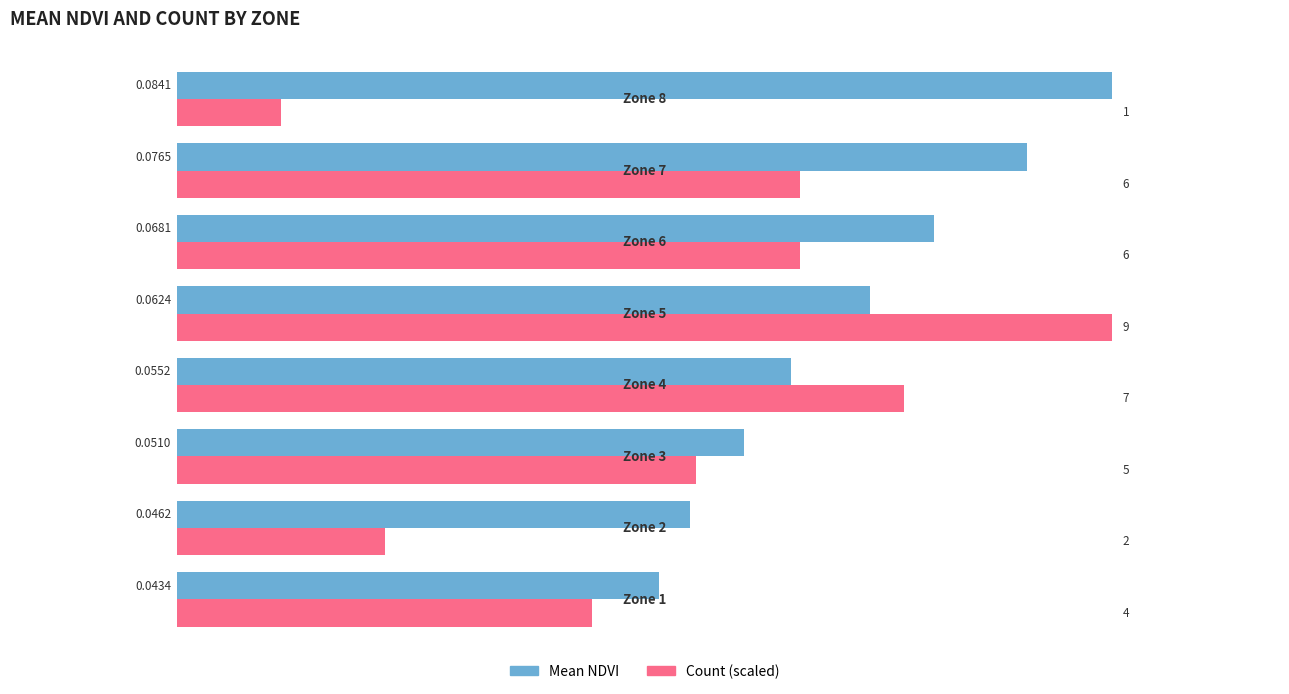

How many Mean NDVI values are between 0 and 1?

8